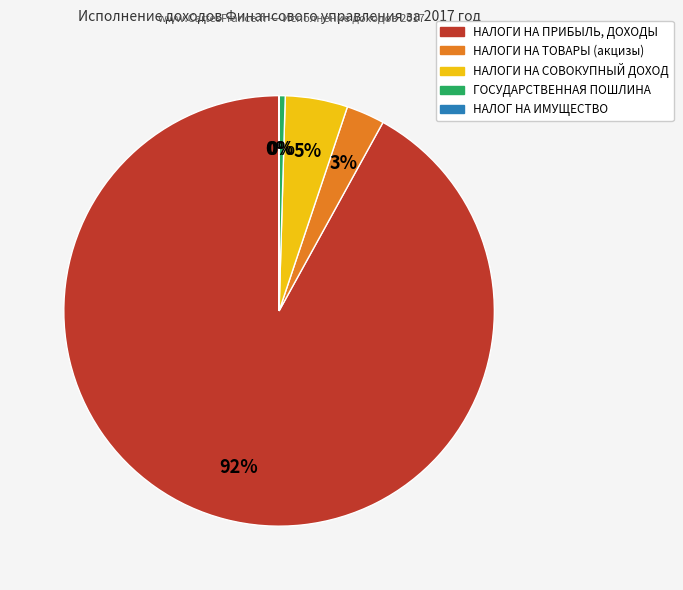

What percentage is the НАЛОГИ НА СОВОКУПНЫЙ ДОХОД slice, to the nearest percent?

5%